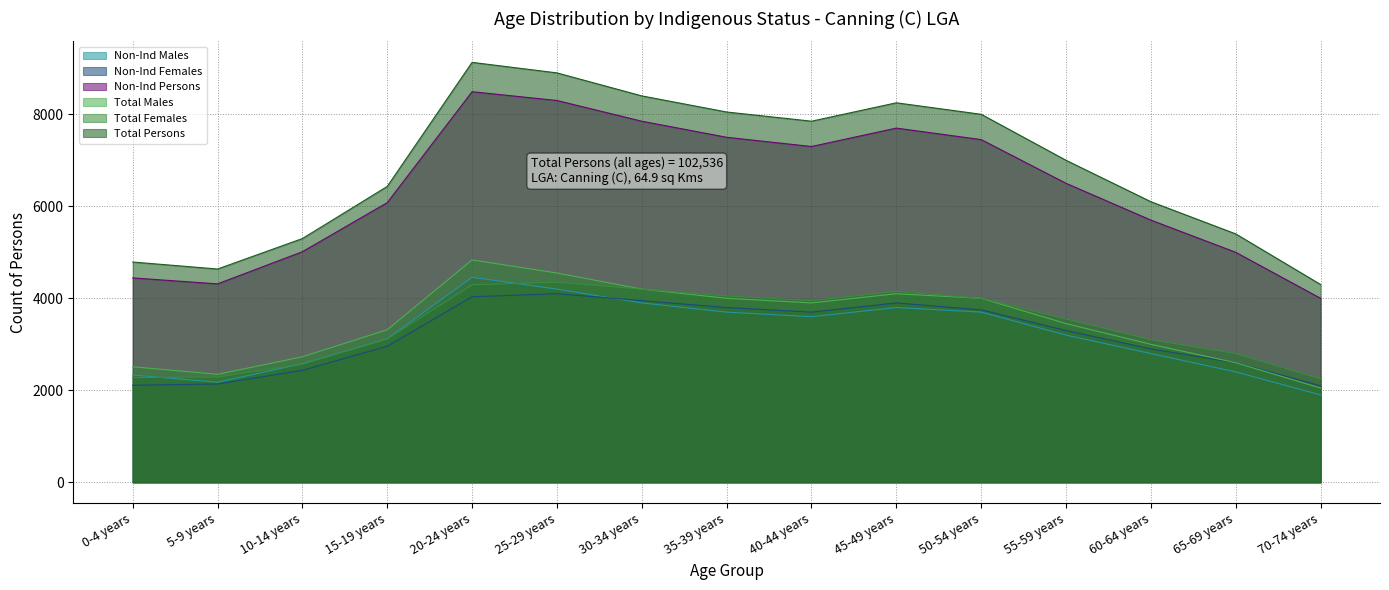

The value of Total Males at 55-59 years is 4839. True or false?

False